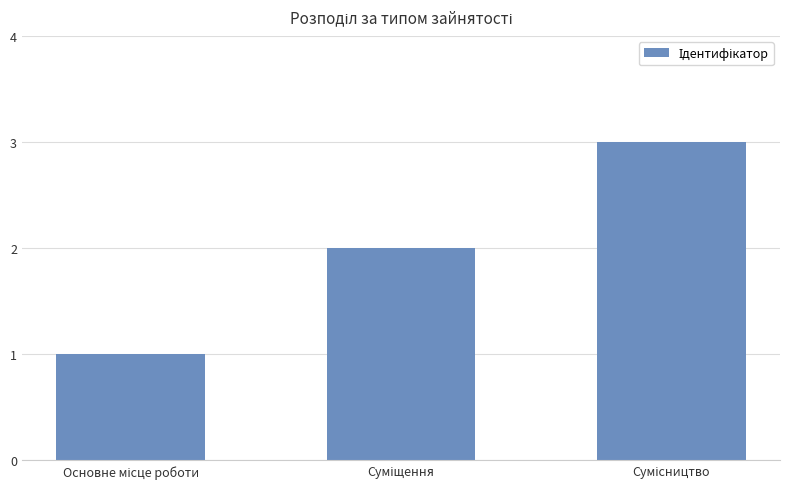

What is the sum of all values?

6